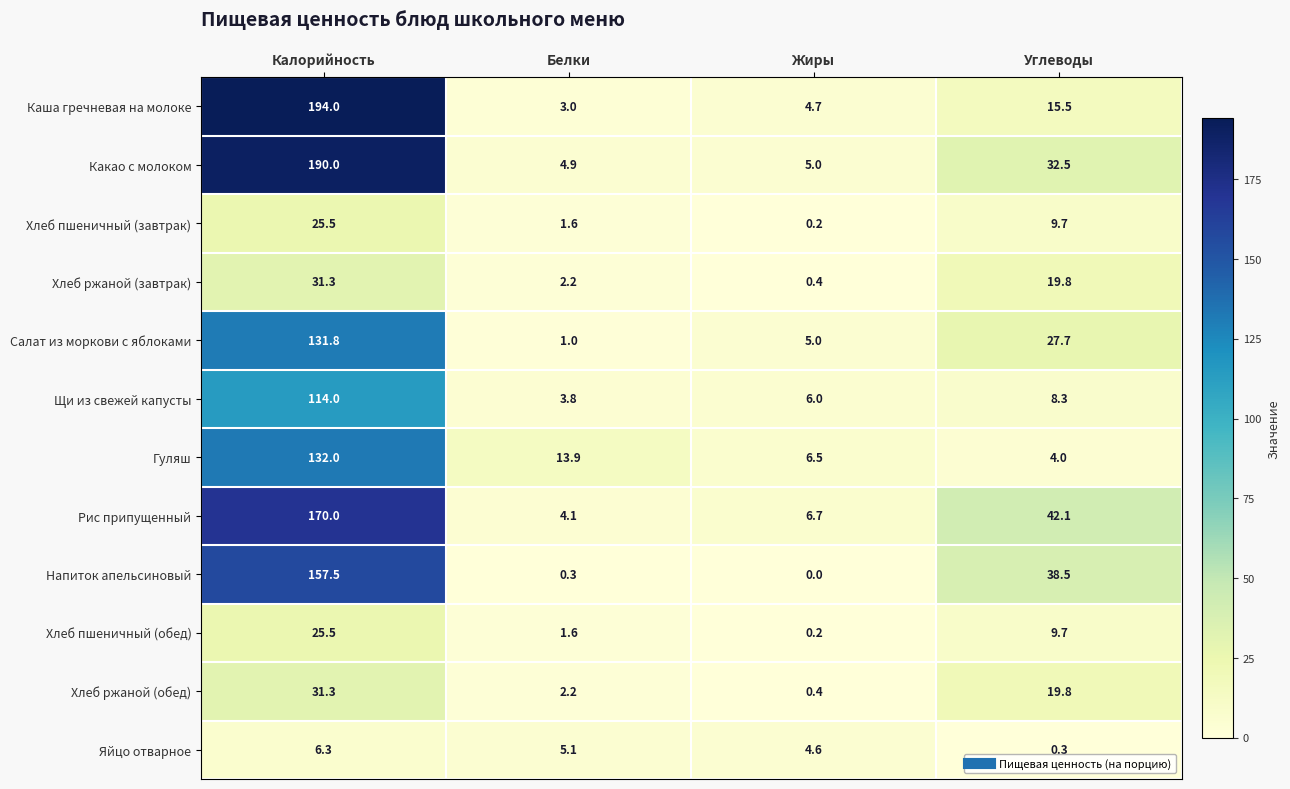

How many data points does each series have?

4